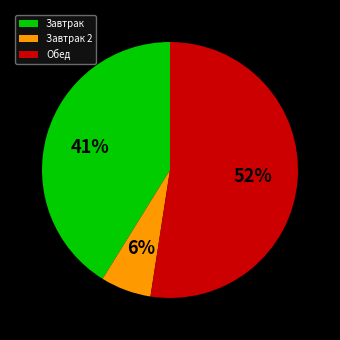

To the nearest percent, what is the average slice percentage?

33%